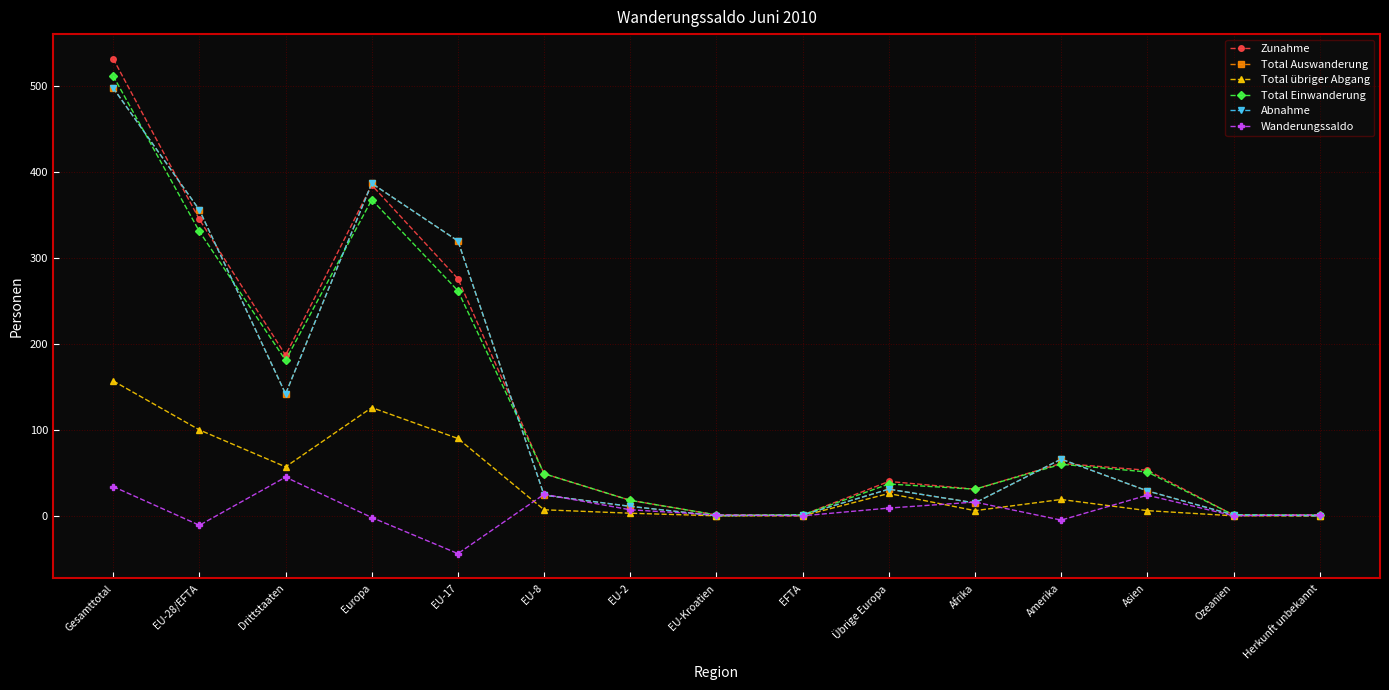

What is the label of the 5th point from the left?

EU-17